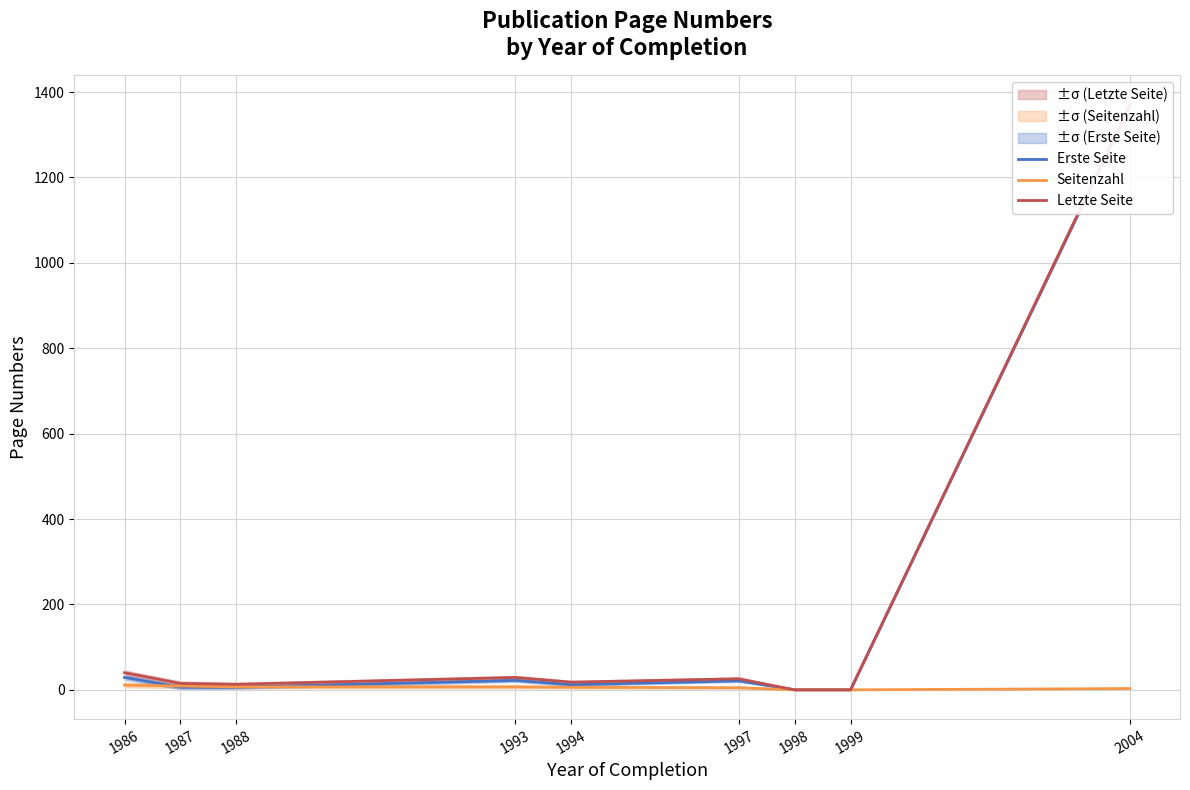

Which has a higher value, 1994 or 1986?

1986